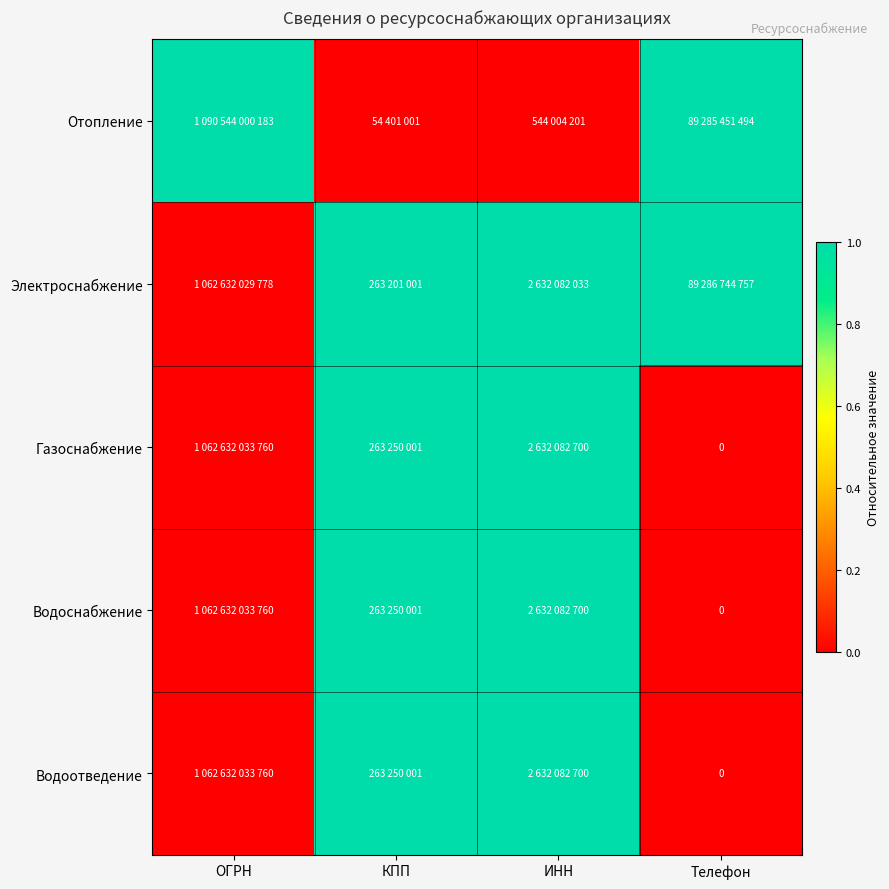

What is the total value across all series at ИНН?

4.0